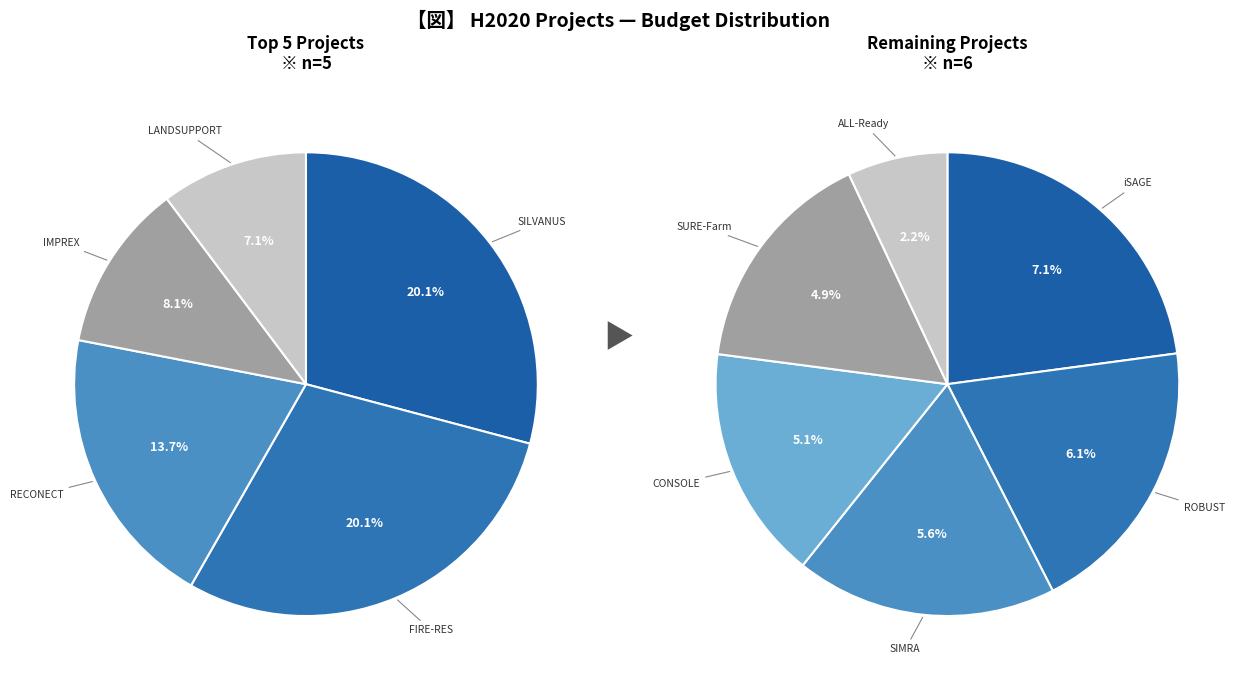

Count the number of slices in the pie.

11